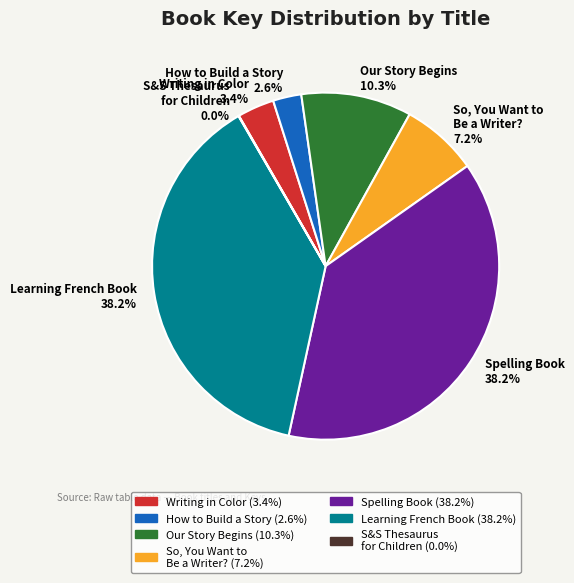

What percentage is NOT represented by So, You Want to Be a Writer??

92.8%